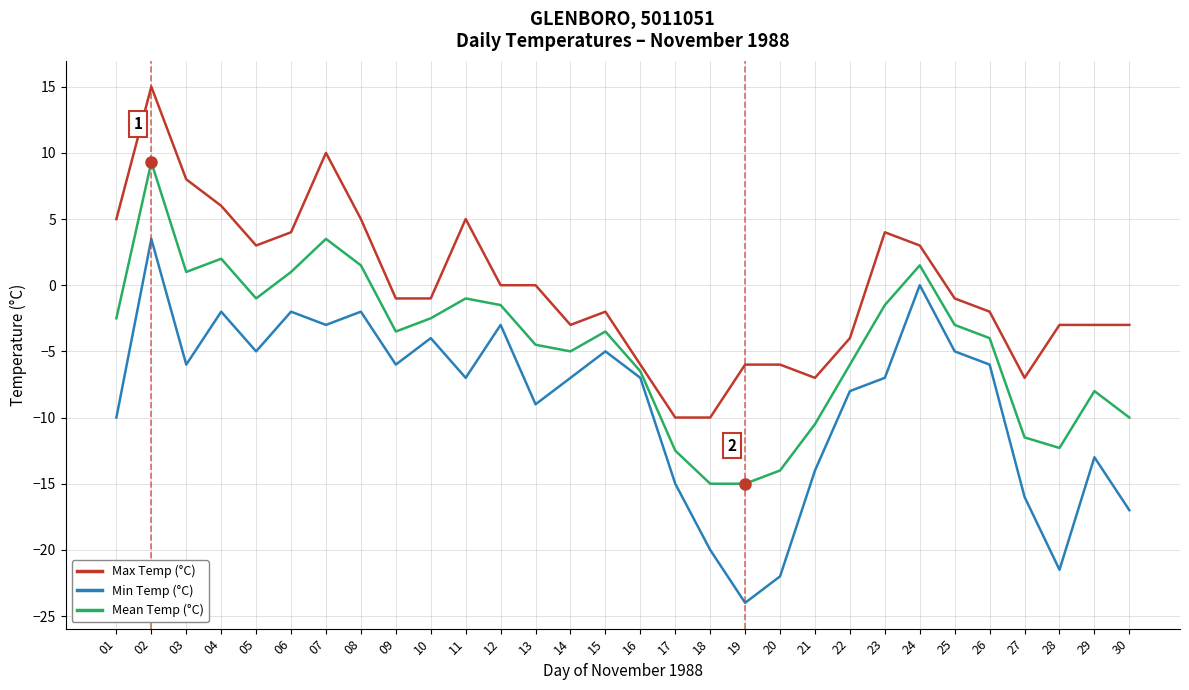

Which series has the largest range (max minus min)?

Min Temp (°C)